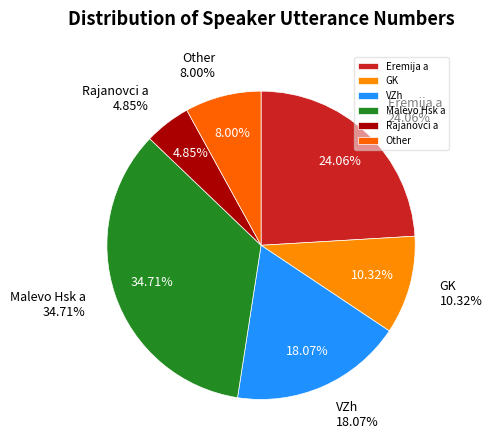

Is there a majority slice in this chart?

No